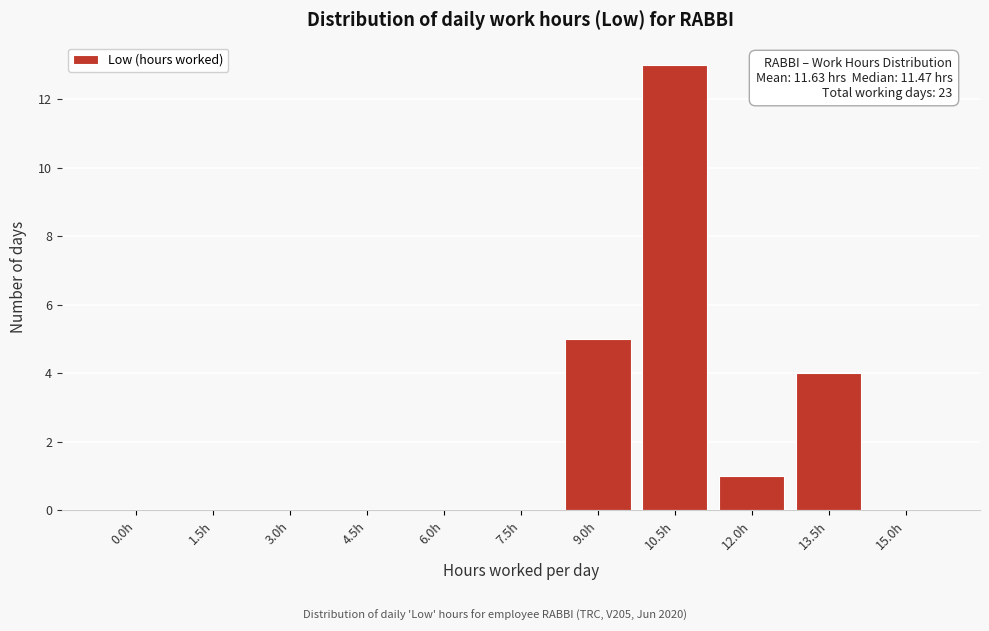

Reading right to left, transcribe all the data shown in this chart.

15.0h=0	13.5h=4	12.0h=1	10.5h=13	9.0h=5	7.5h=0	6.0h=0	4.5h=0	3.0h=0	1.5h=0	0.0h=0